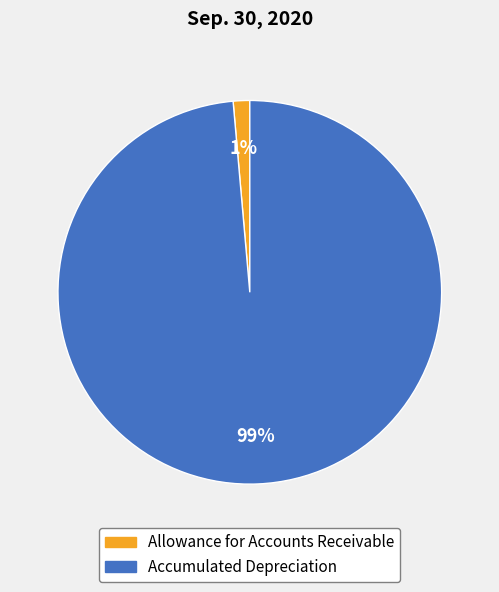

Which slice is the largest?

Accumulated Depreciation